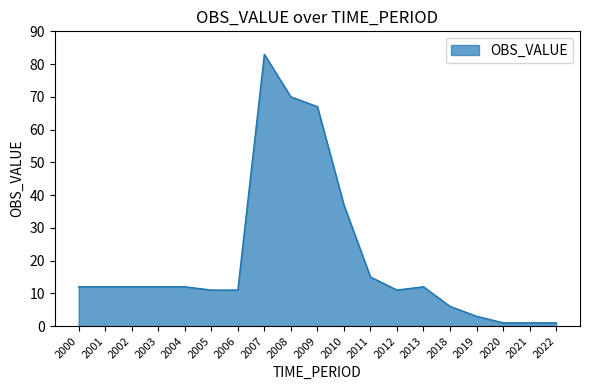

What is the difference between the maximum and minimum values?

82